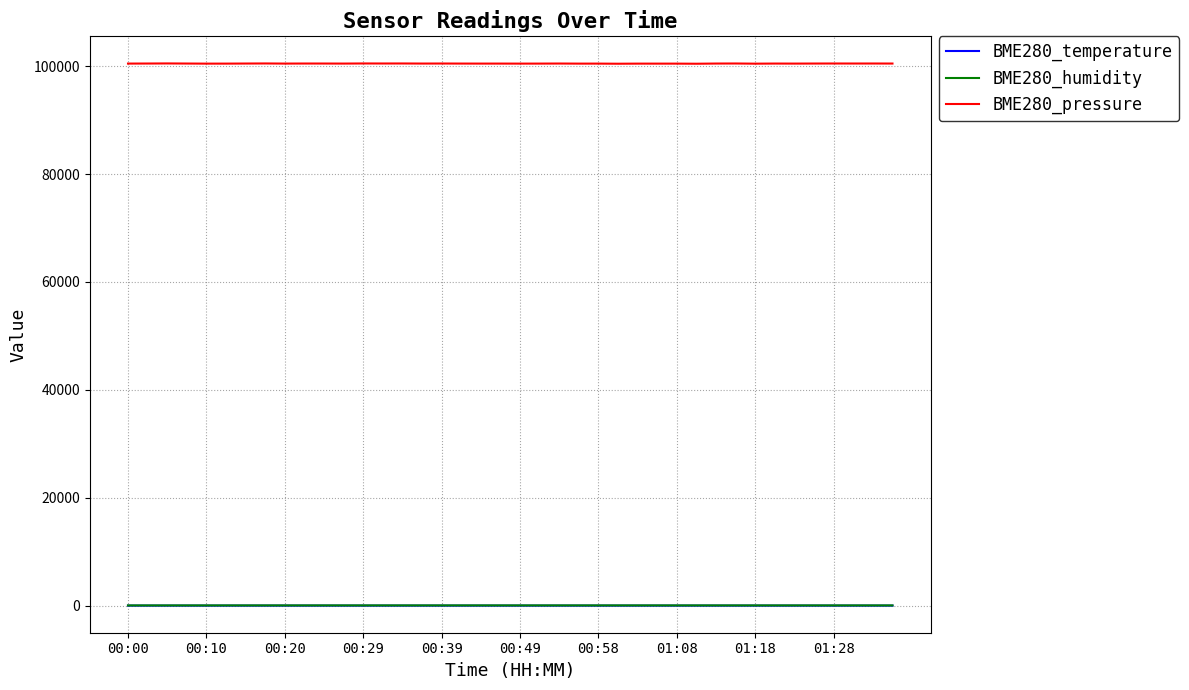

Which series has the widest spread of values?

BME280_pressure